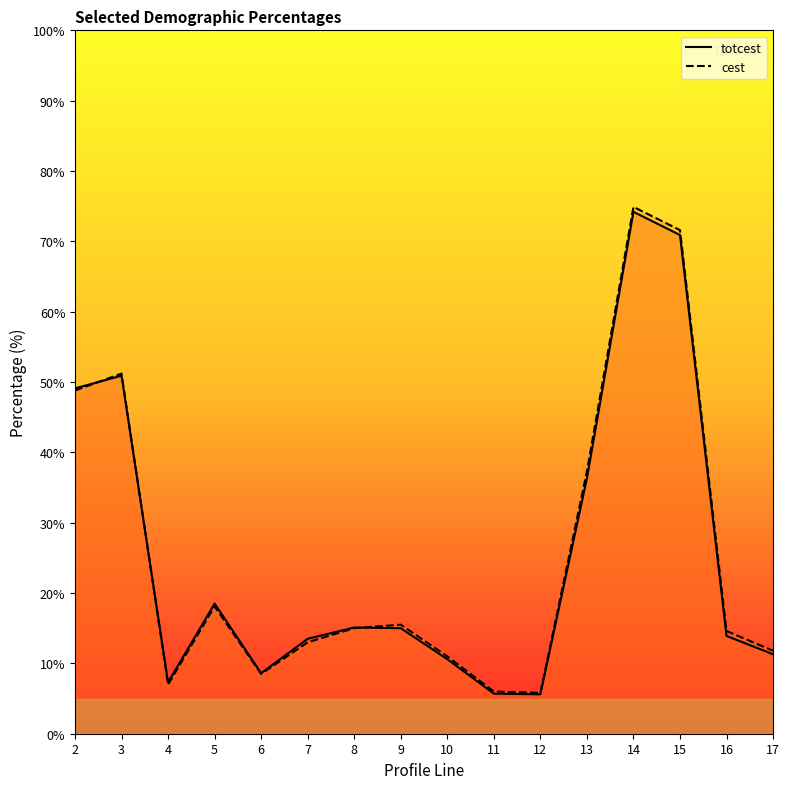

Where does the cest series first go above 15?

2